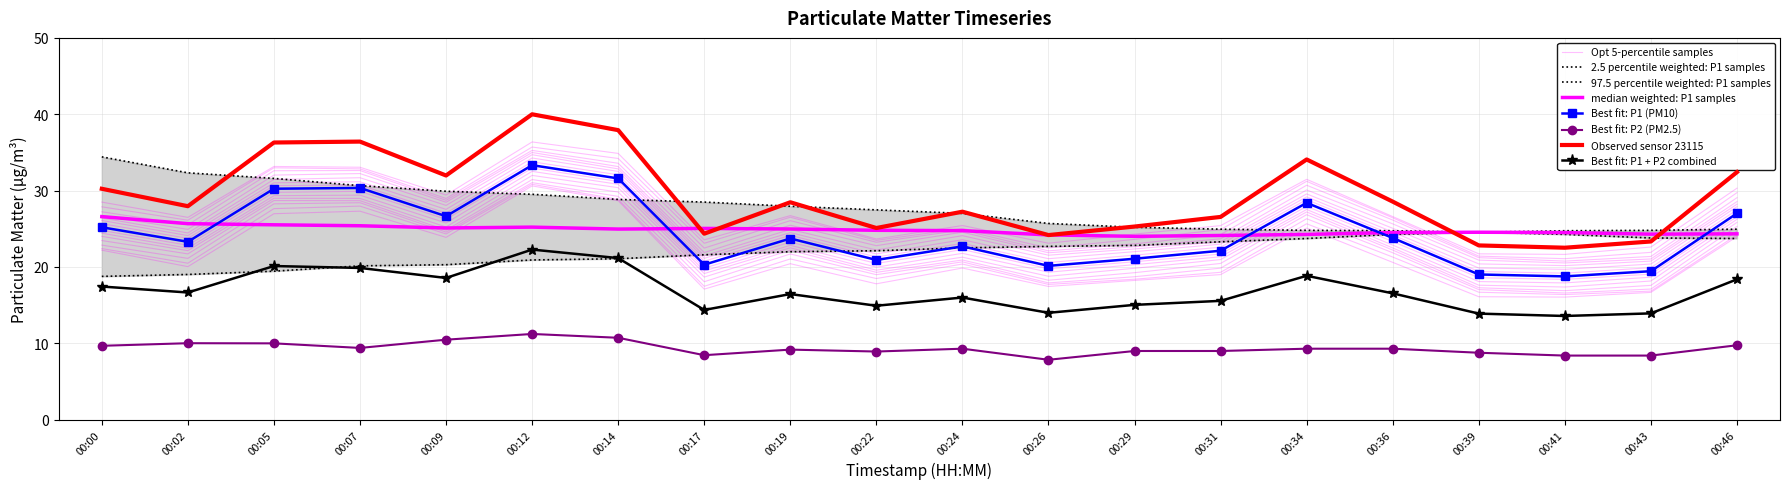

What is the difference between the maximum and minimum values in the P2 series?

3.4